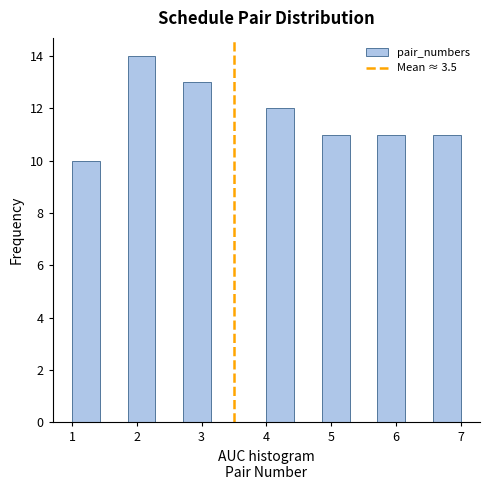

Reading left to right, transcribe this chart: for each bar, give the range it covers on the x-axis and its height. Neither the bar edges nor the heights are printed on the chart, so give them approximately, as read against the axes.

1.0 to 1.4: 10
1.4 to 1.9: 0
1.9 to 2.3: 14
2.3 to 2.7: 0
2.7 to 3.1: 13
3.1 to 3.6: 0
3.6 to 4.0: 0
4.0 to 4.4: 12
4.4 to 4.9: 0
4.9 to 5.3: 11
5.3 to 5.7: 0
5.7 to 6.1: 11
6.1 to 6.6: 0
6.6 to 7.0: 11